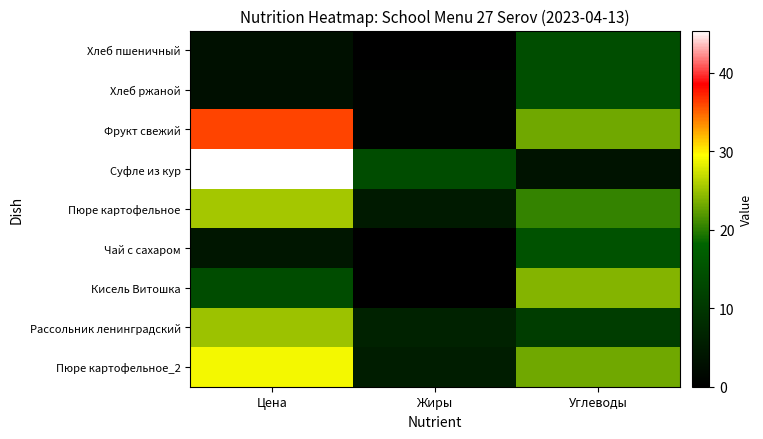

Between Жиры and Углеводы, which is larger?

Углеводы